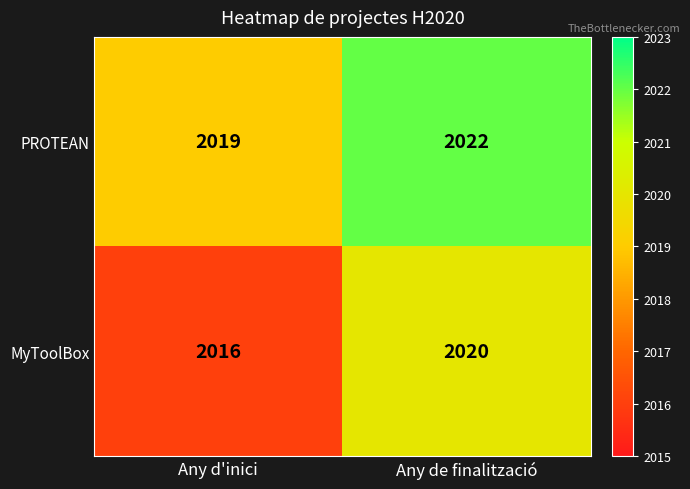

Which series changed the most between Any d'inici and Any de finalització?

MyToolBox